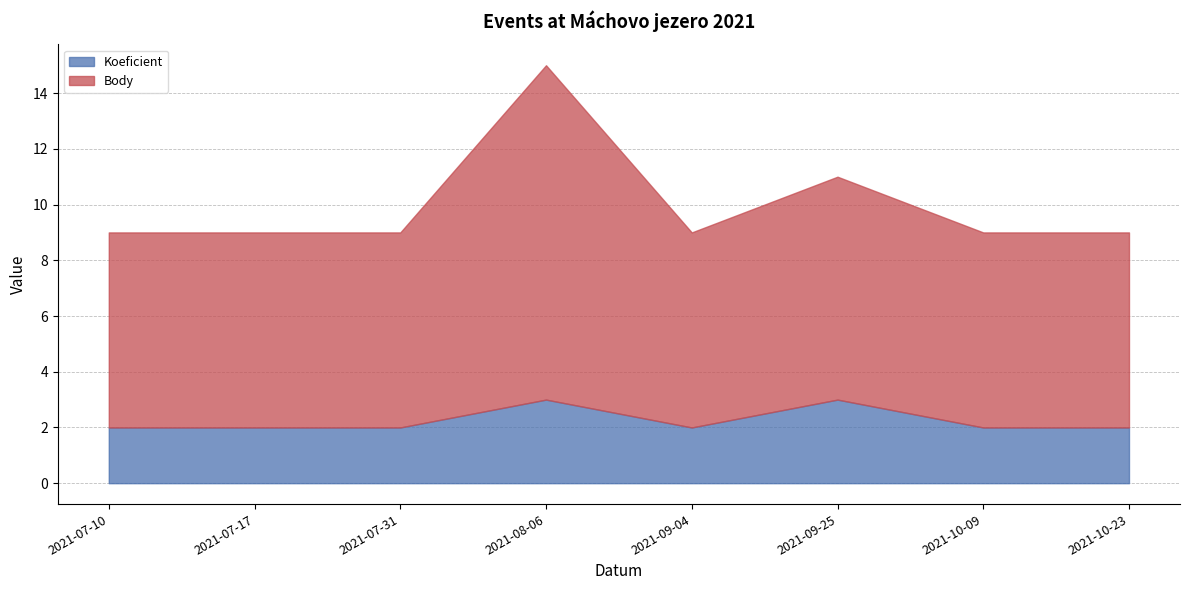

What value does the Body series have at 2021-07-31?

7